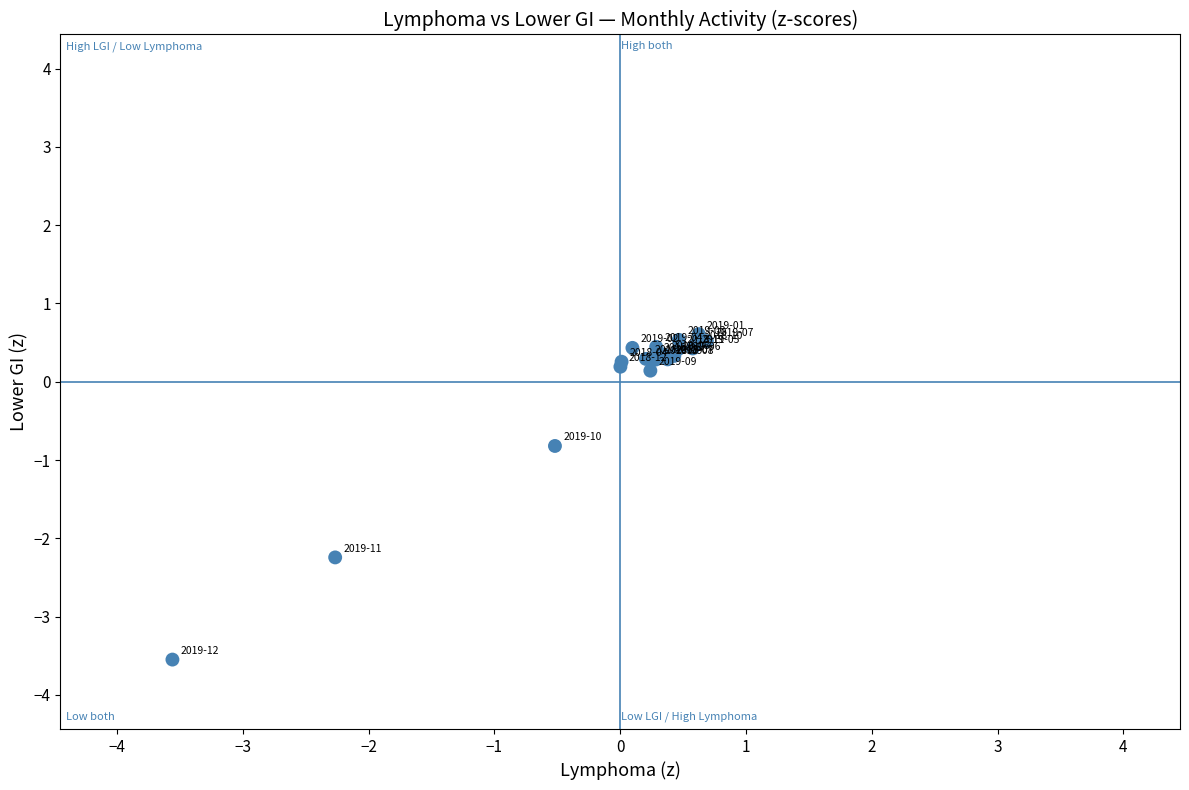

What Y value in the scatter plot is closest to -1?

-0.8